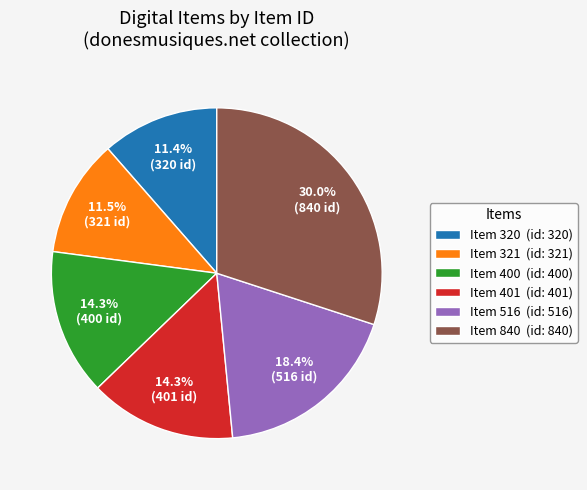

Approximately how many times larger is the value at Item 840 (id: 840) compared to Item 320 (id: 320)?

2.6